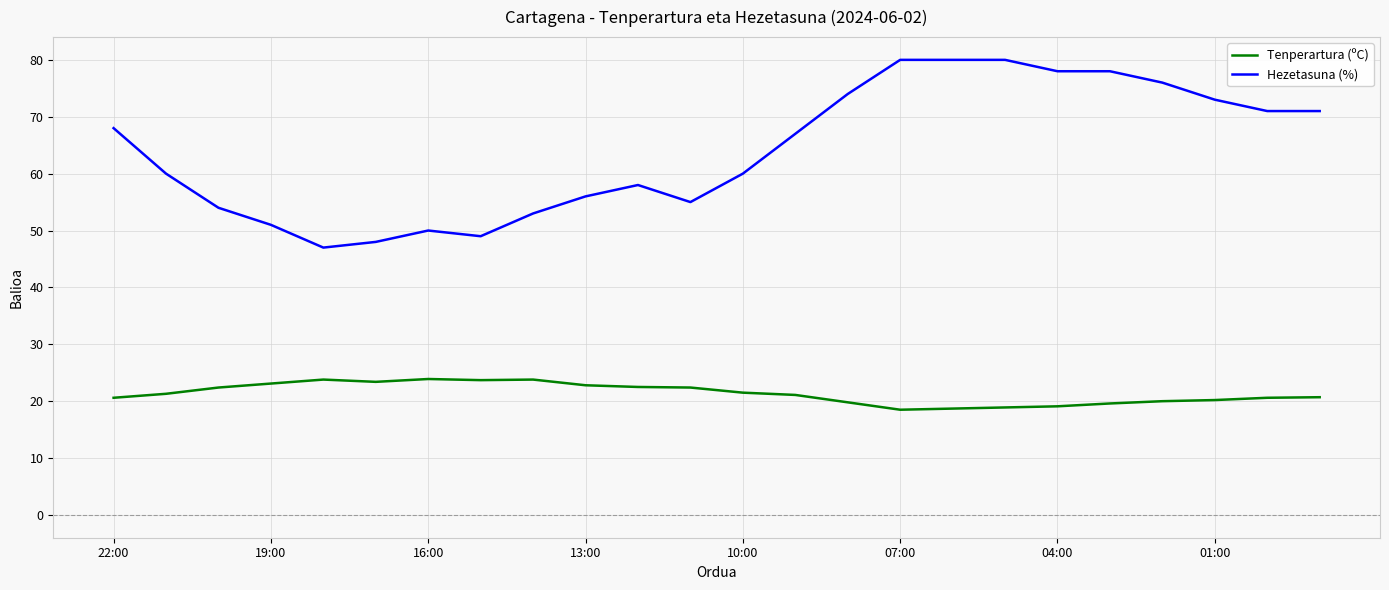

How many lines are shown in the chart?

2